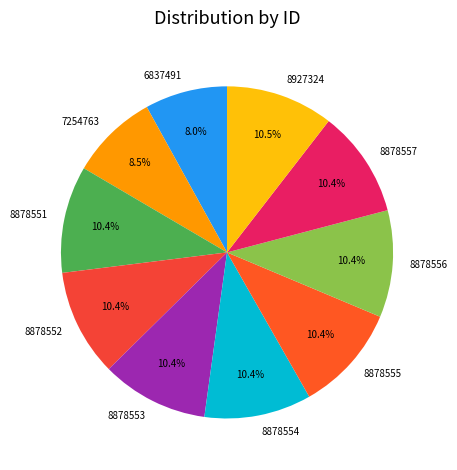

To the nearest percent, what percentage of the pie is 8878557?

10%